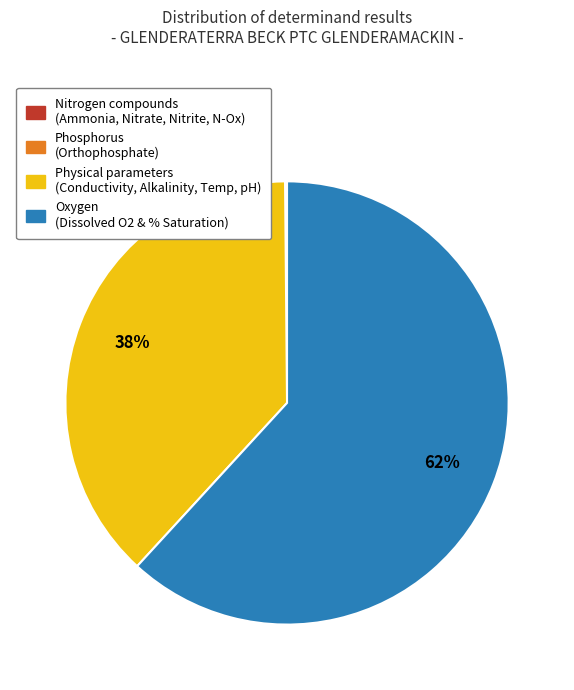

Does any single category account for the majority?

Yes